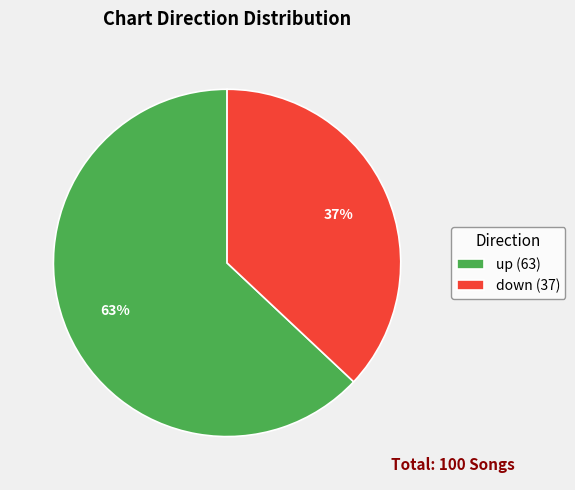

To the nearest percent, what is the difference between the down and up slice percentages?

26%